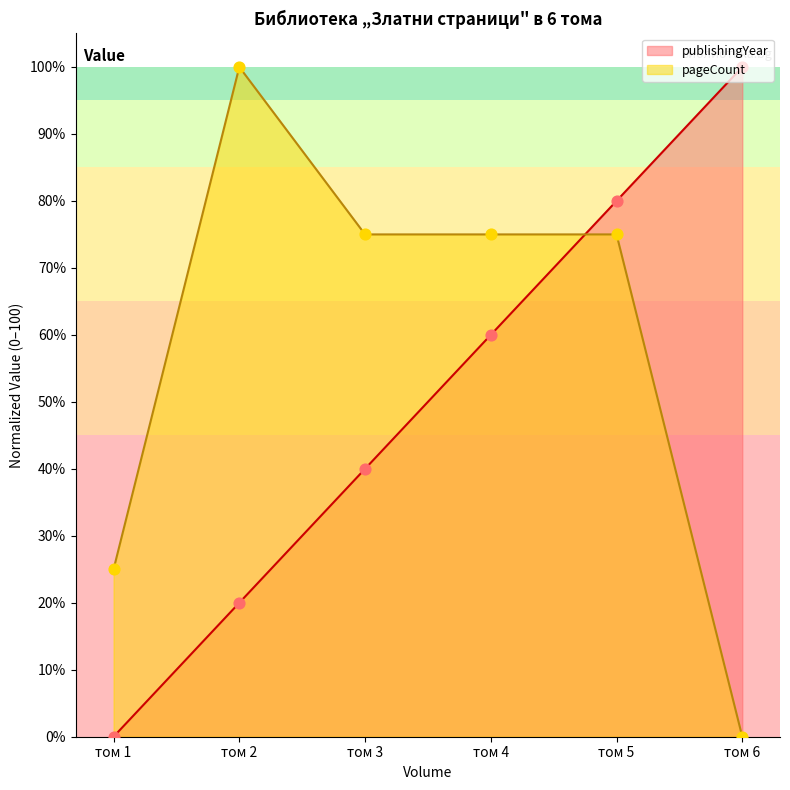

Which series contains the highest Y value?

publishingYear